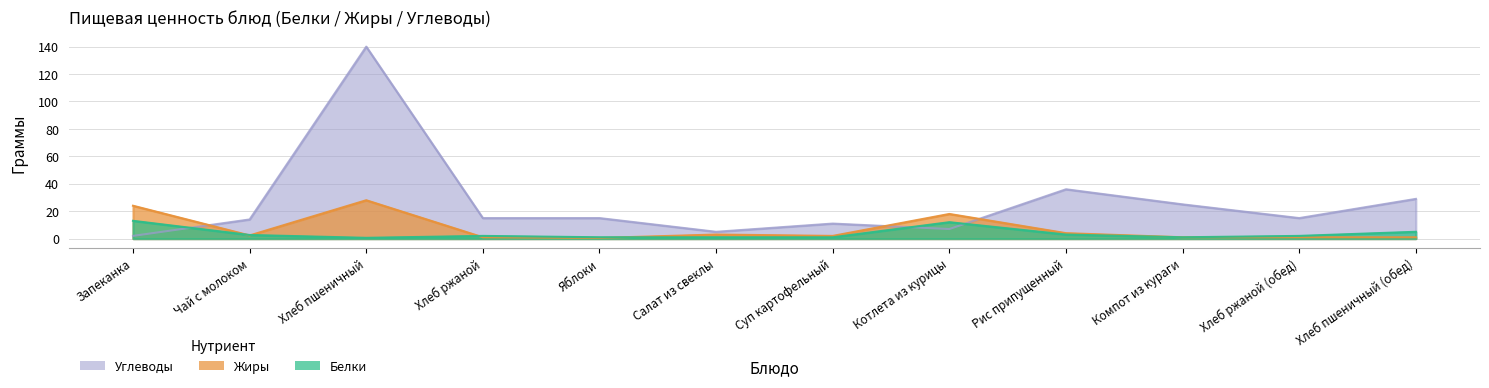

List the labels in order of Углеводы value, smallest first.

Запеканка, Салат из свеклы, Котлета из курицы, Суп картофельный, Чай с молоком, Хлеб ржаной, Яблоки, Хлеб ржаной (обед), Компот из кураги, Хлеб пшеничный (обед), Рис припущенный, Хлеб пшеничный